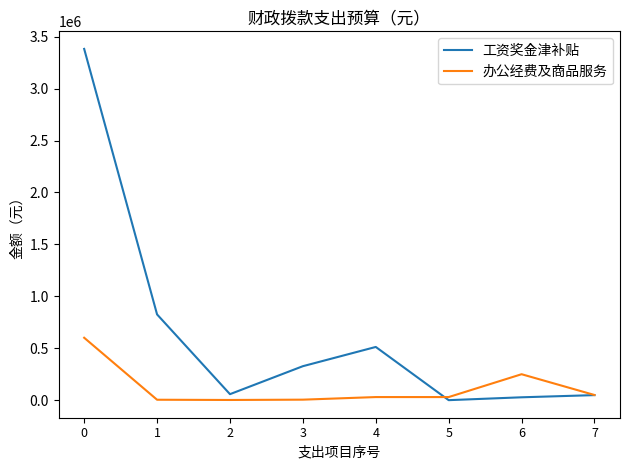

Between 0 and 2, which series saw the biggest shift?

工资奖金津补贴